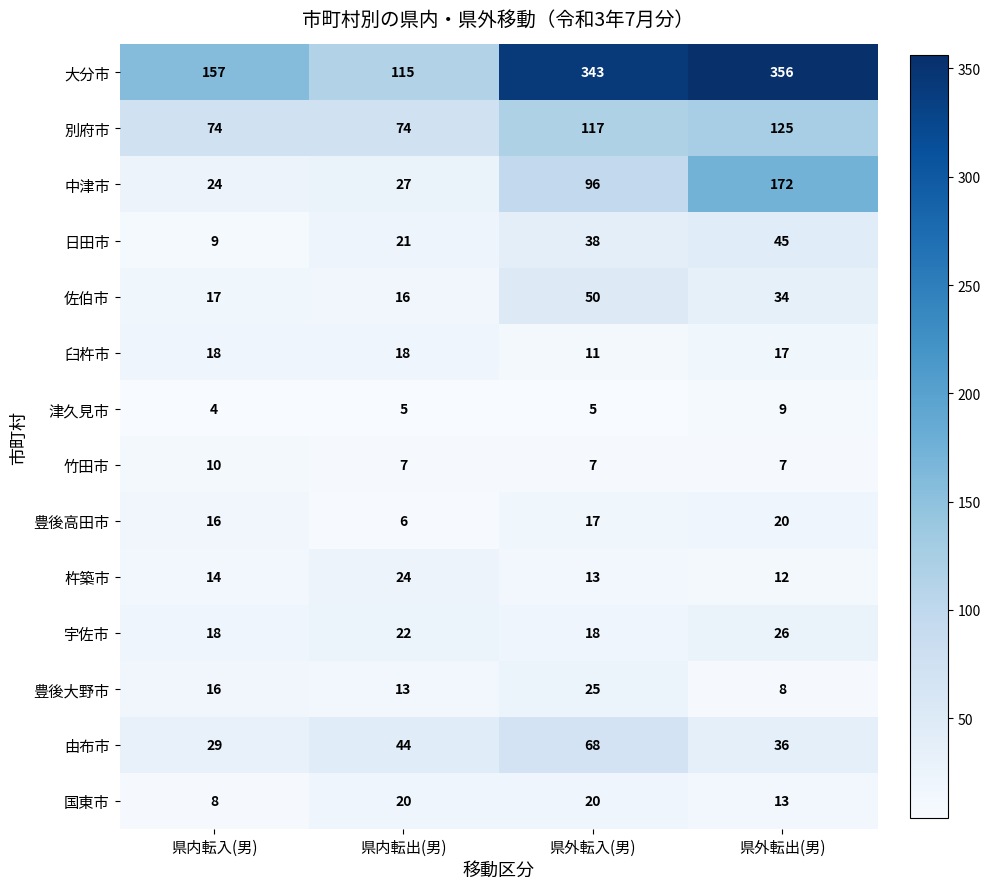

What value does the 別府市 series have at 県内転出(男)?

74